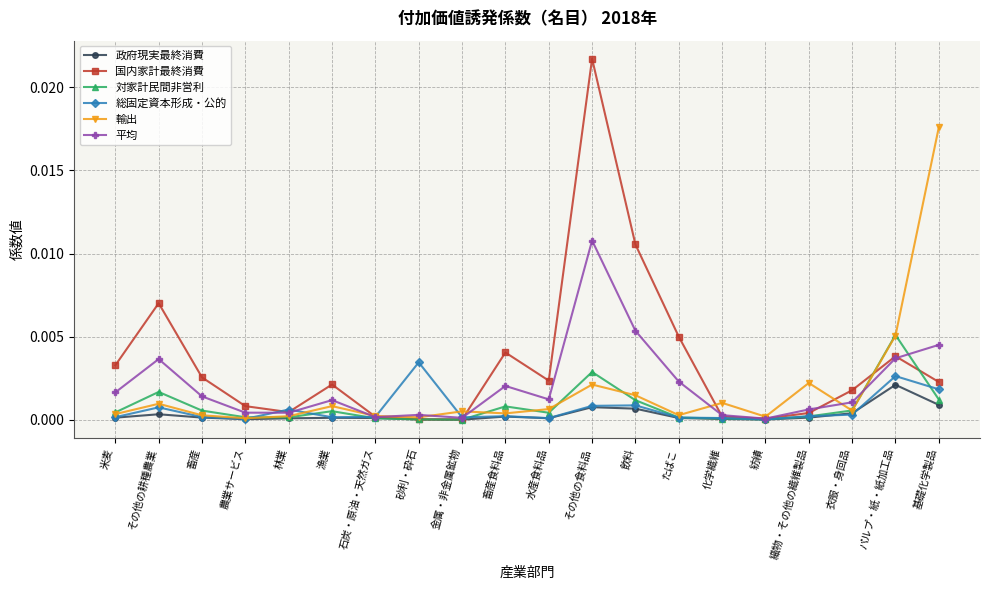

Where is the first local maximum for 対家計民間非営利?

その他の耕種農業